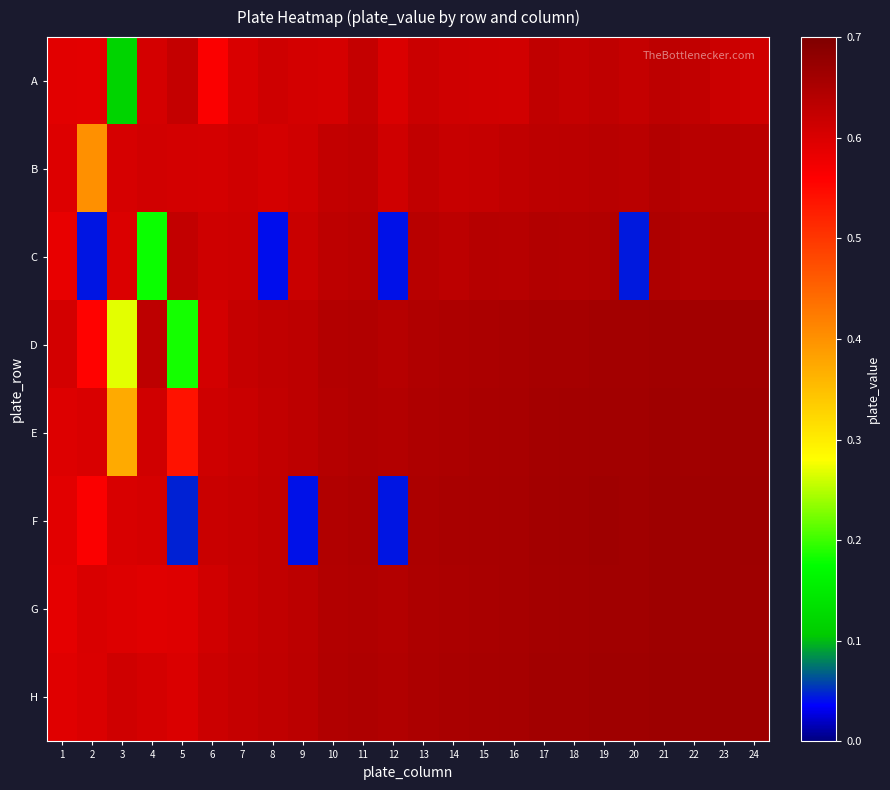

Reading left to right, transcribe all the data shown in this chart.

A: 1=0.6	2=0.6	3=0.1	4=0.6	5=0.6	6=0.6	7=0.6	8=0.6	9=0.6	10=0.6	11=0.6	12=0.6	13=0.6	14=0.6	15=0.6	16=0.6	17=0.6	18=0.6	19=0.6	20=0.6	21=0.6	22=0.6	23=0.6	24=0.6
B: 1=0.6	2=0.4	3=0.6	4=0.6	5=0.6	6=0.6	7=0.6	8=0.6	9=0.6	10=0.6	11=0.6	12=0.6	13=0.6	14=0.6	15=0.6	16=0.6	17=0.6	18=0.6	19=0.6	20=0.6	21=0.6	22=0.6	23=0.6	24=0.6
C: 1=0.6	2=0.0	3=0.6	4=0.2	5=0.6	6=0.6	7=0.6	8=0.0	9=0.6	10=0.6	11=0.6	12=0.0	13=0.6	14=0.6	15=0.6	16=0.6	17=0.6	18=0.6	19=0.6	20=0.0	21=0.6	22=0.6	23=0.6	24=0.6
D: 1=0.6	2=0.6	3=0.3	4=0.6	5=0.2	6=0.6	7=0.6	8=0.6	9=0.6	10=0.6	11=0.6	12=0.6	13=0.6	14=0.6	15=0.7	16=0.7	17=0.7	18=0.7	19=0.7	20=0.7	21=0.7	22=0.7	23=0.7	24=0.7
E: 1=0.6	2=0.6	3=0.4	4=0.6	5=0.5	6=0.6	7=0.6	8=0.6	9=0.6	10=0.6	11=0.6	12=0.6	13=0.6	14=0.7	15=0.7	16=0.7	17=0.7	18=0.7	19=0.7	20=0.7	21=0.7	22=0.7	23=0.7	24=0.7
F: 1=0.6	2=0.6	3=0.6	4=0.6	5=0.0	6=0.6	7=0.6	8=0.6	9=0.0	10=0.6	11=0.6	12=0.0	13=0.7	14=0.7	15=0.7	16=0.7	17=0.7	18=0.7	19=0.7	20=0.7	21=0.7	22=0.7	23=0.7	24=0.7
G: 1=0.6	2=0.6	3=0.6	4=0.6	5=0.6	6=0.6	7=0.6	8=0.6	9=0.6	10=0.6	11=0.6	12=0.6	13=0.6	14=0.7	15=0.7	16=0.7	17=0.7	18=0.7	19=0.7	20=0.7	21=0.7	22=0.7	23=0.7	24=0.7
H: 1=0.6	2=0.6	3=0.6	4=0.6	5=0.6	6=0.6	7=0.6	8=0.6	9=0.6	10=0.6	11=0.6	12=0.6	13=0.7	14=0.7	15=0.7	16=0.7	17=0.7	18=0.7	19=0.7	20=0.7	21=0.7	22=0.7	23=0.7	24=0.7